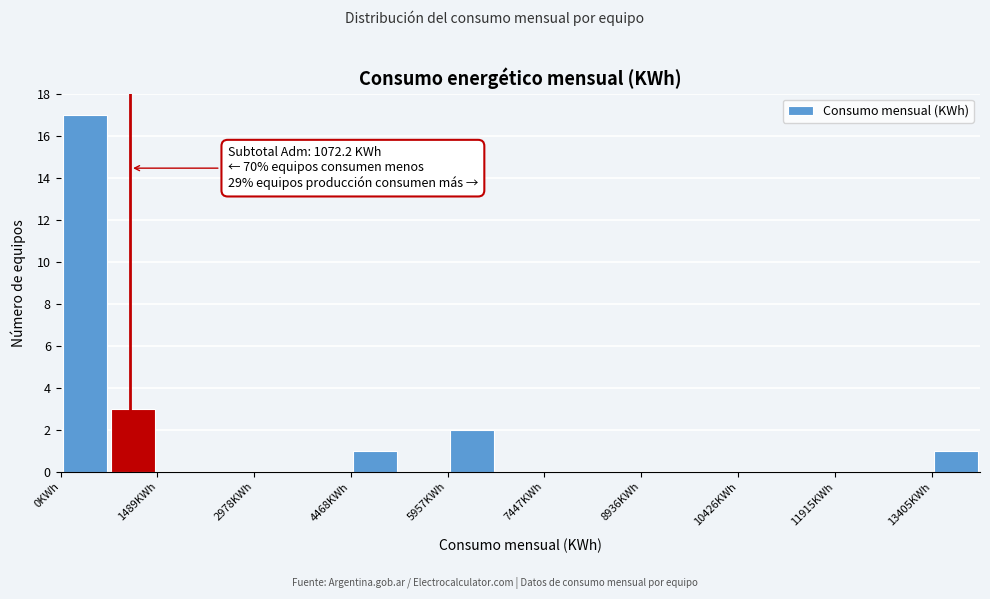

Read against the x-axis, roughly where is the centre of the tallest bar?

400